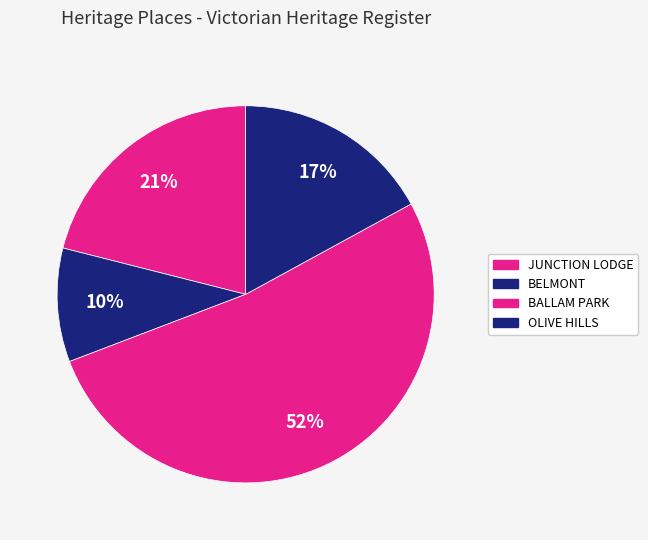

How many segments does this pie chart have?

4